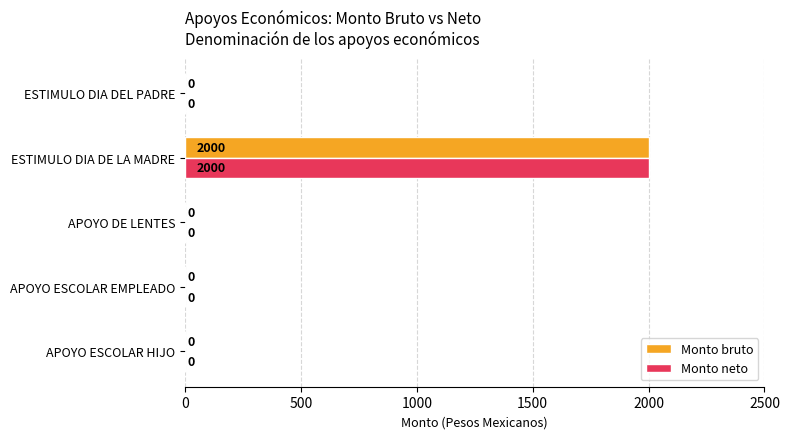

True or false: Monto bruto has a value of 753 at APOYO ESCOLAR EMPLEADO.

False